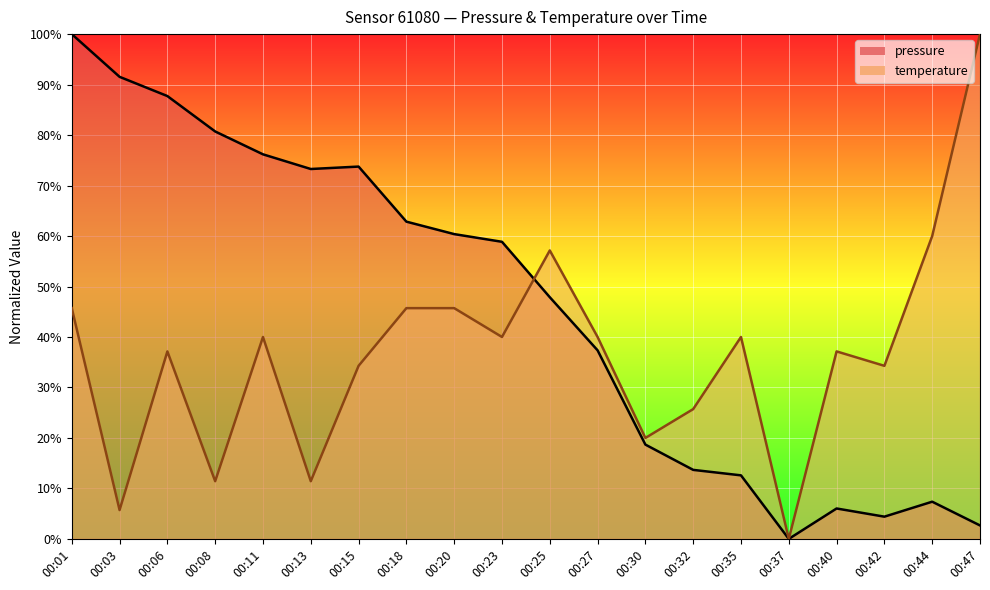

At which label does temperature first exceed 39?

00:01